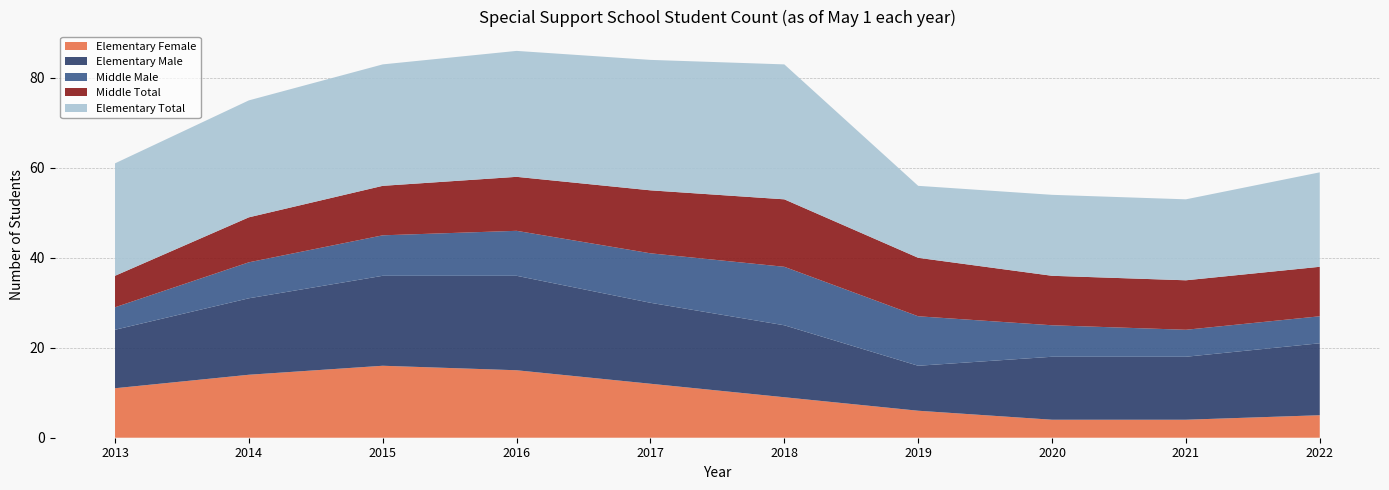

What is the highest value of the Elementary Female series?

16